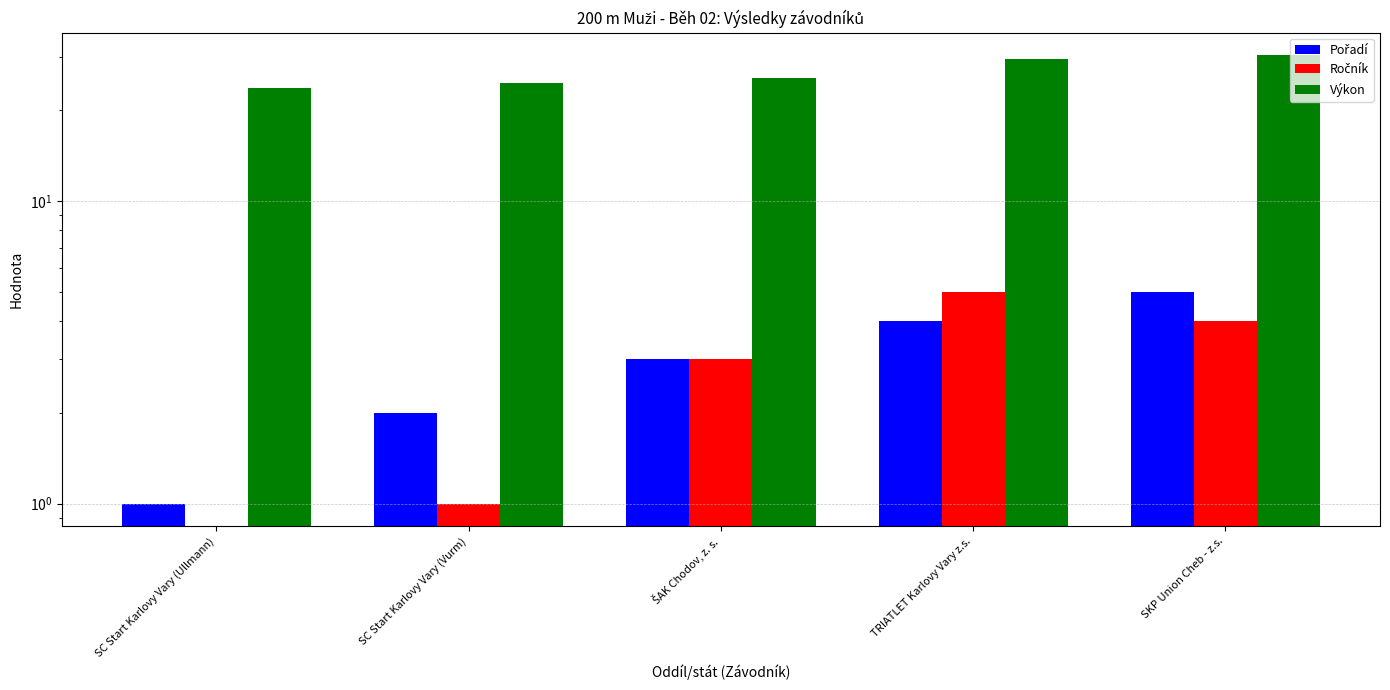

How many data points in Pořadí are above 3?

2